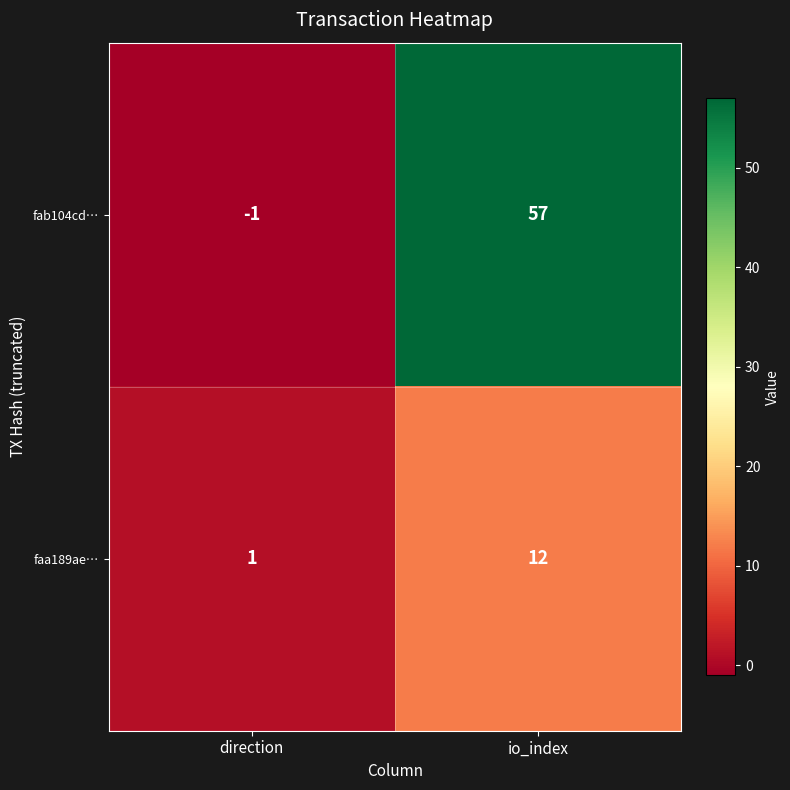

At which label does fab104cd… reach its minimum?

direction